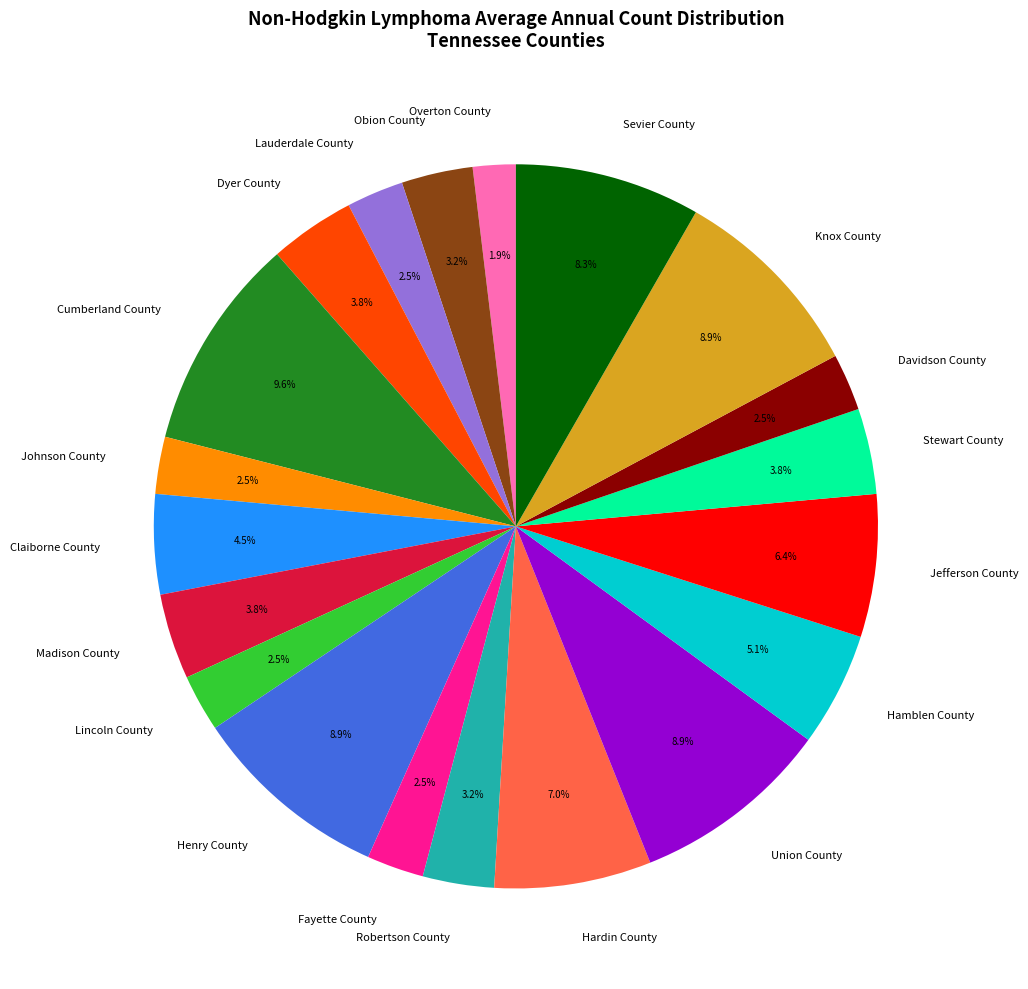

What percentage do Hardin County and Henry County together represent?

15.9%